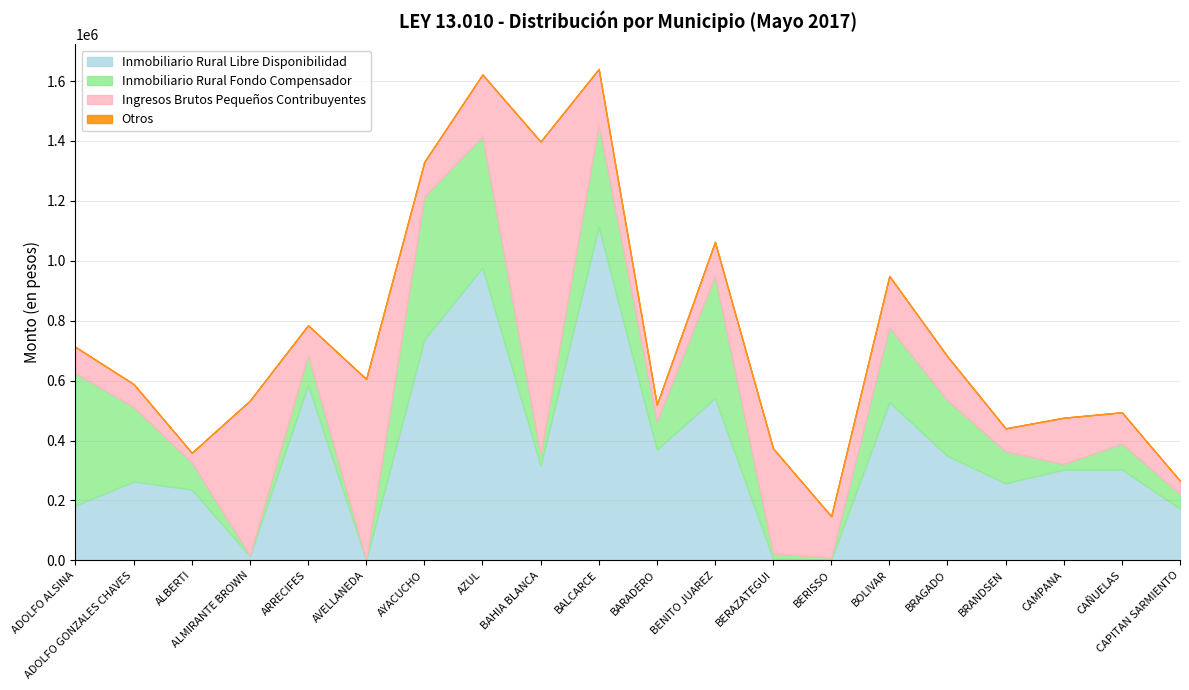

The value of Inmobiliario Rural Libre Disponibilidad at BERAZATEGUI is 5475.2. True or false?

True